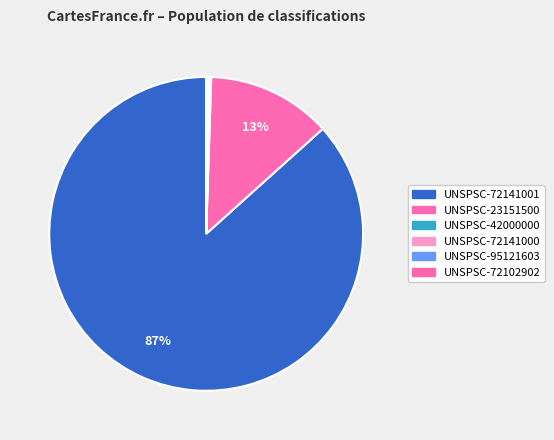

Rank the categories by value from lowest to highest.

UNSPSC-42000000, UNSPSC-72141000, UNSPSC-95121603, UNSPSC-72102902, UNSPSC-23151500, UNSPSC-72141001